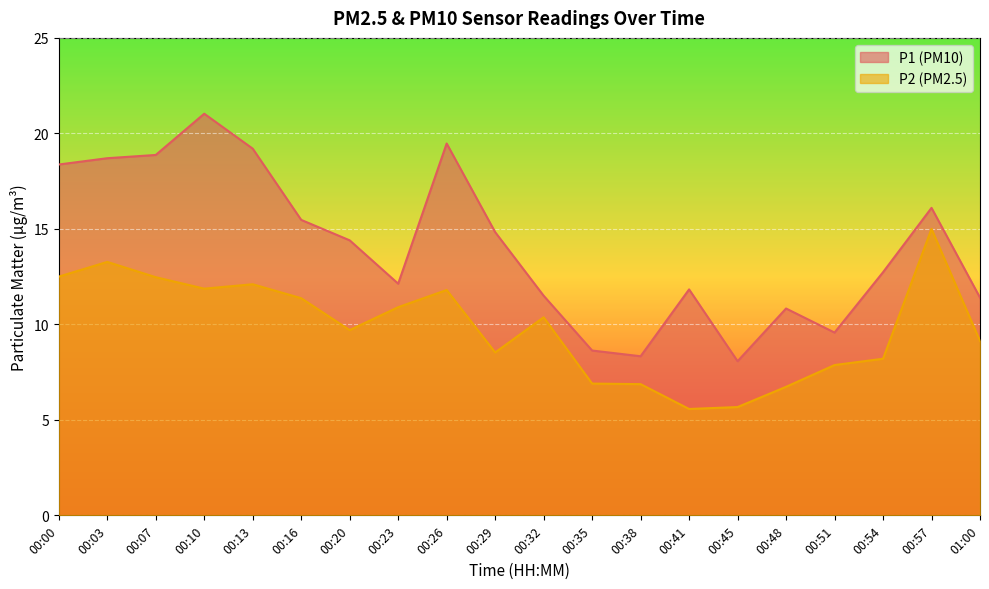

What is the sum of all P1 values?

281.5